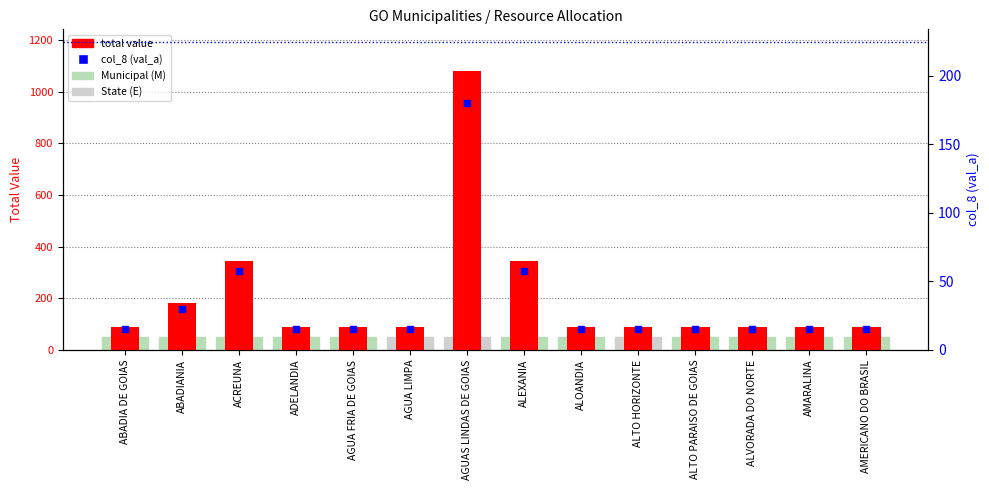

At which category is the sum across all series the highest?

AGUAS LINDAS DE GOIAS